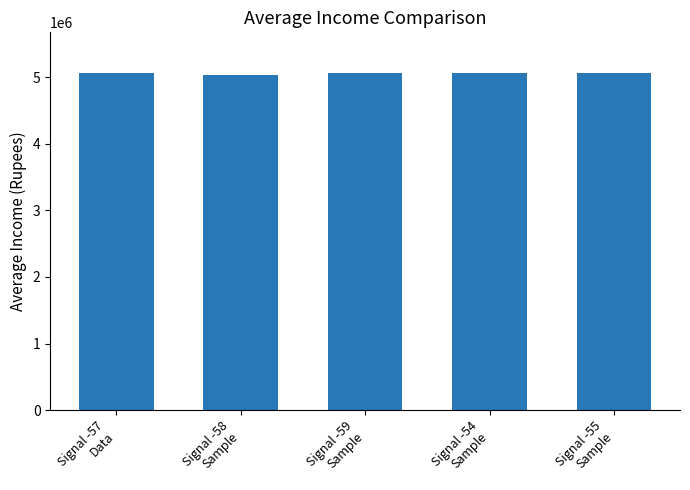

How many bars are there in total?

5